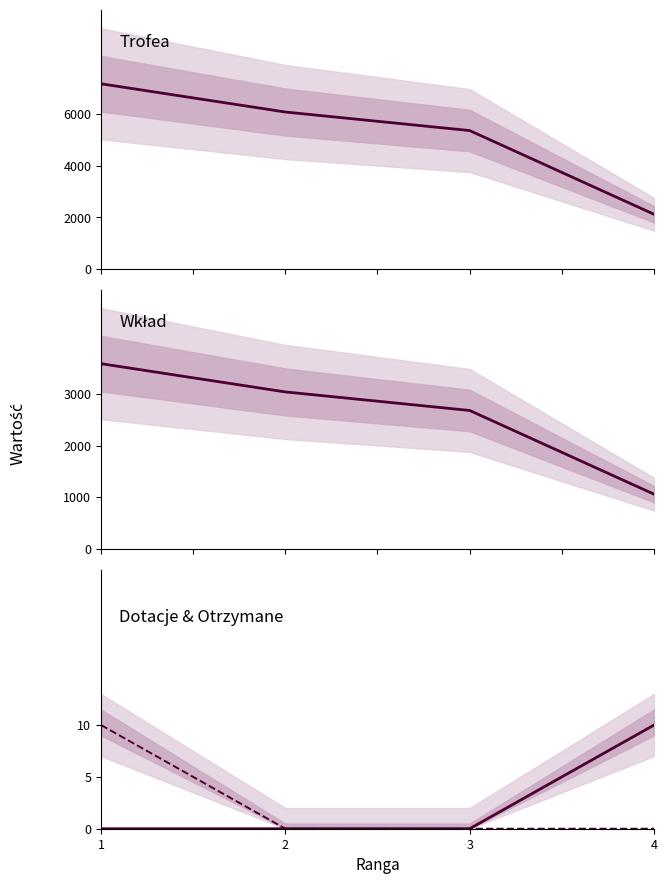

How many series are shown in this chart?

4